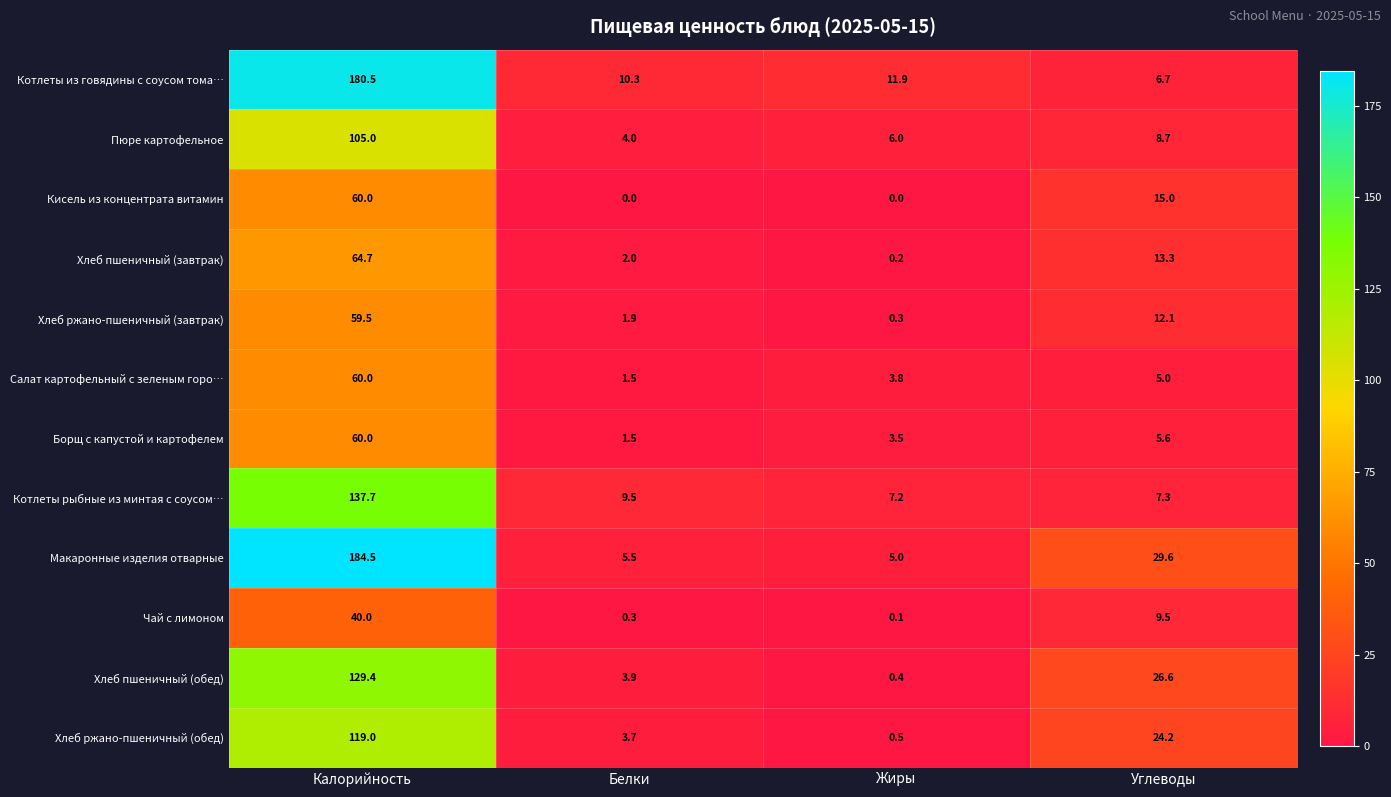

At how many categories does at least one series exceed 86?

1